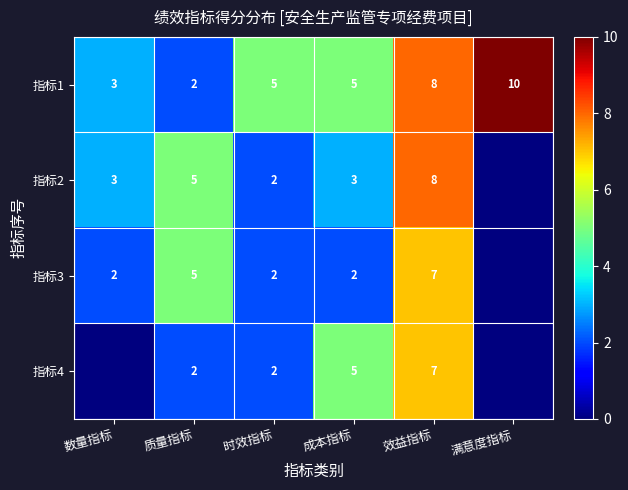

Count the 指标1 values in the range 3 to 8.

4